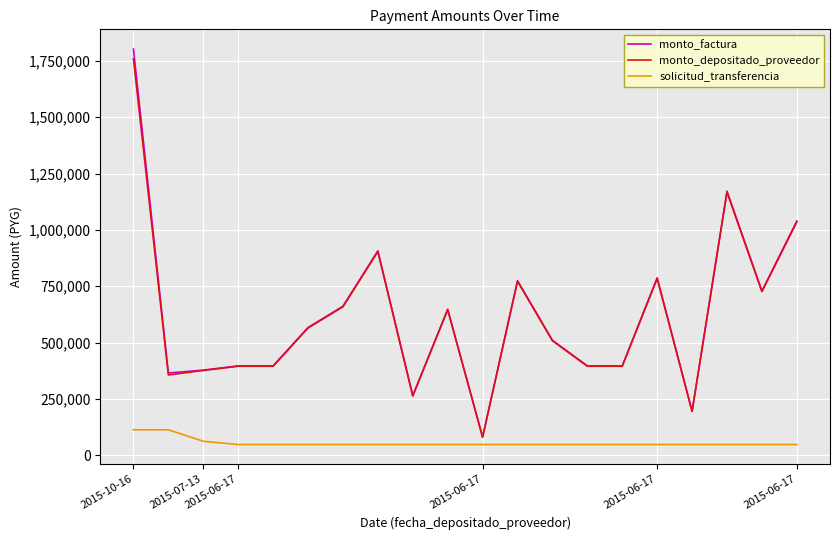

At how many categories does at least one series exceed 1650540?

1